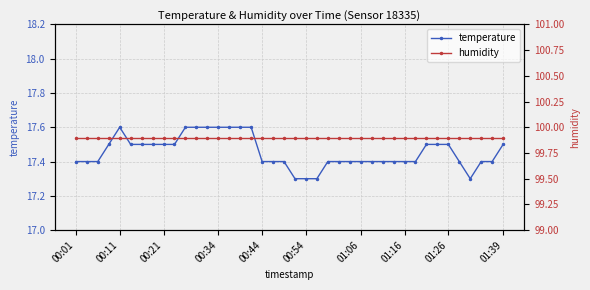

At how many categories does at least one series exceed 65?

40